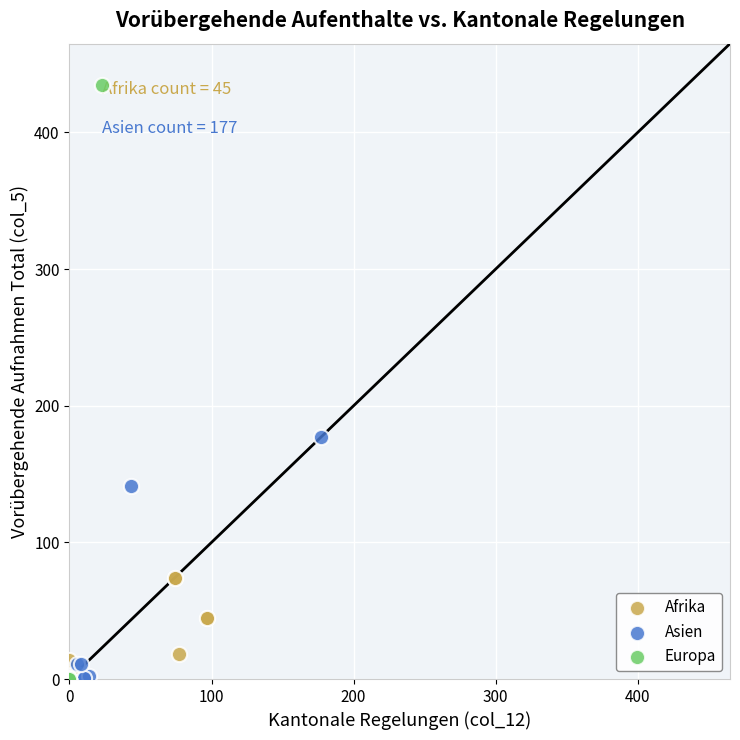

Which series reaches the maximum Y coordinate?

Europa